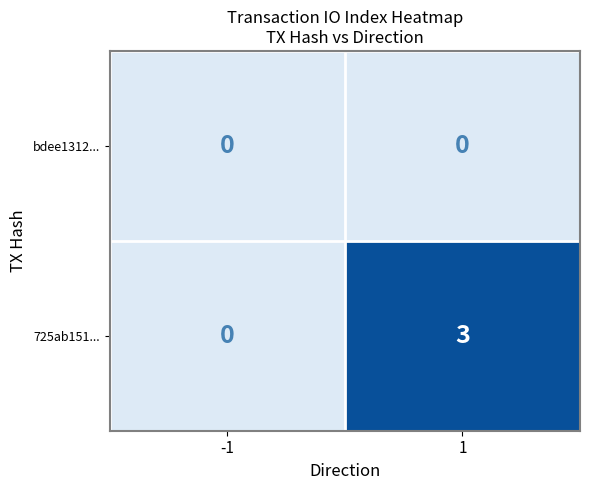

What is the sum of the 725ab151... values at -1 and 1?

3